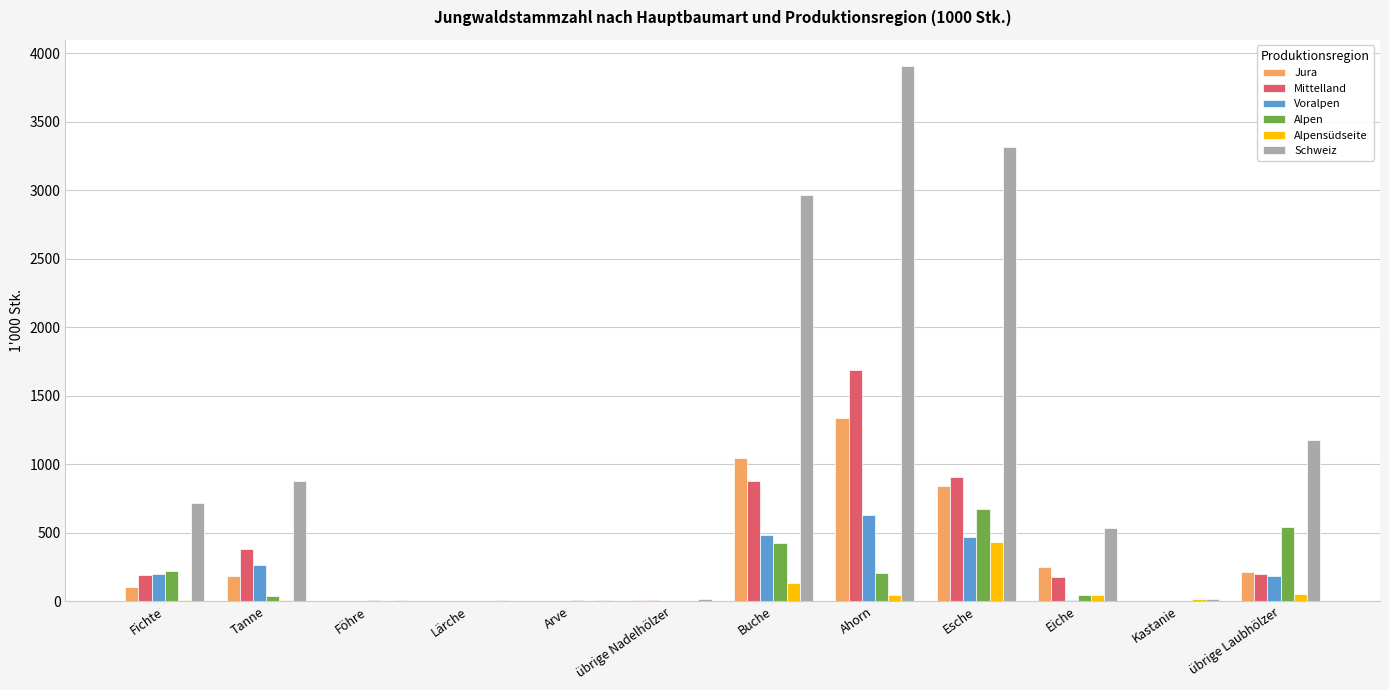

Where is Schweiz nearest to the value 1953?

übrige Laubhölzer